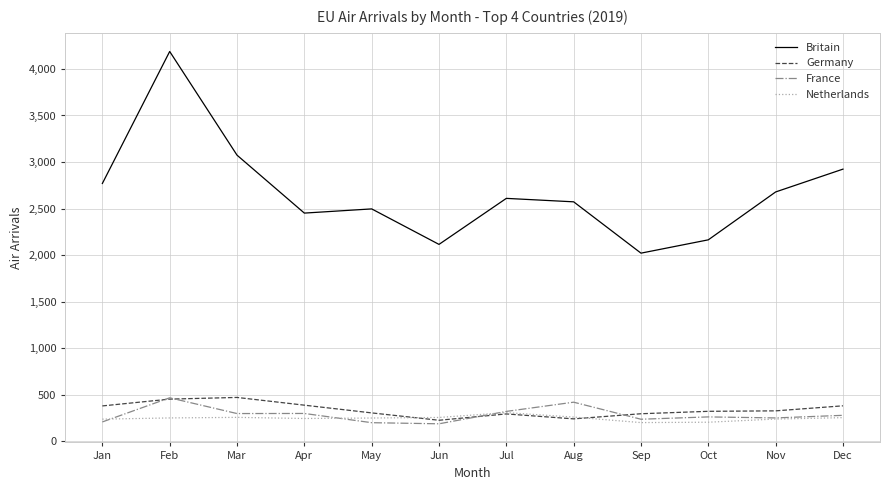

Does the chart have visible grid lines?

Yes